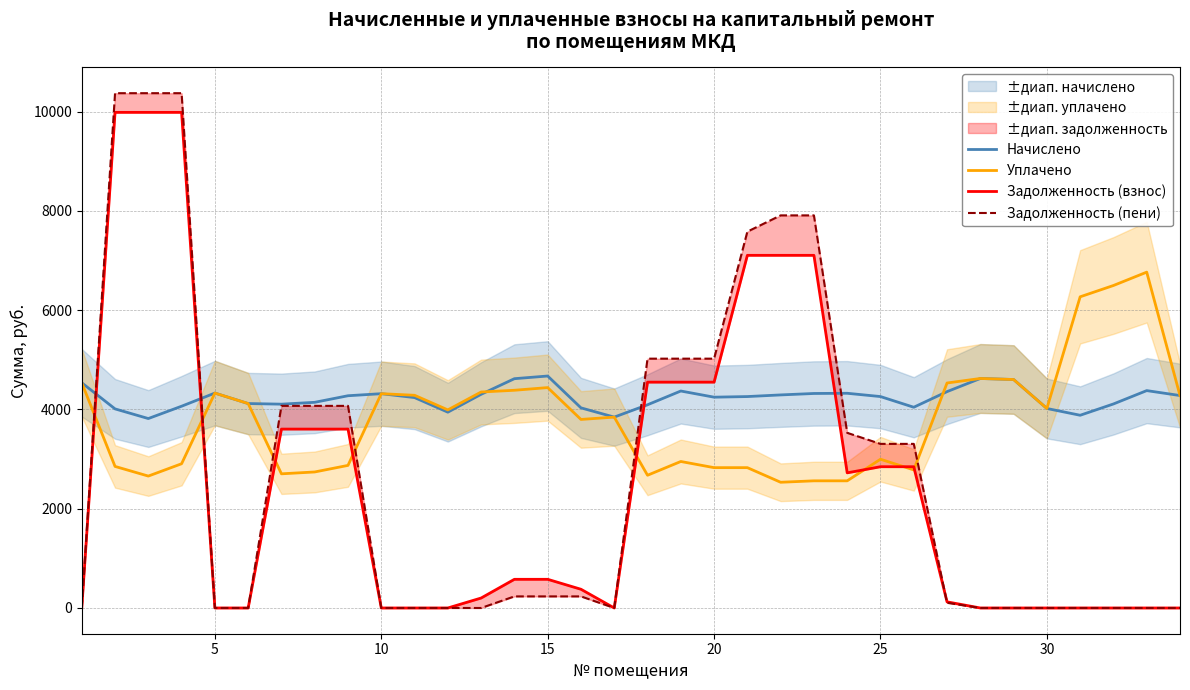

What is the lowest value of the Начислено series?

3817.1